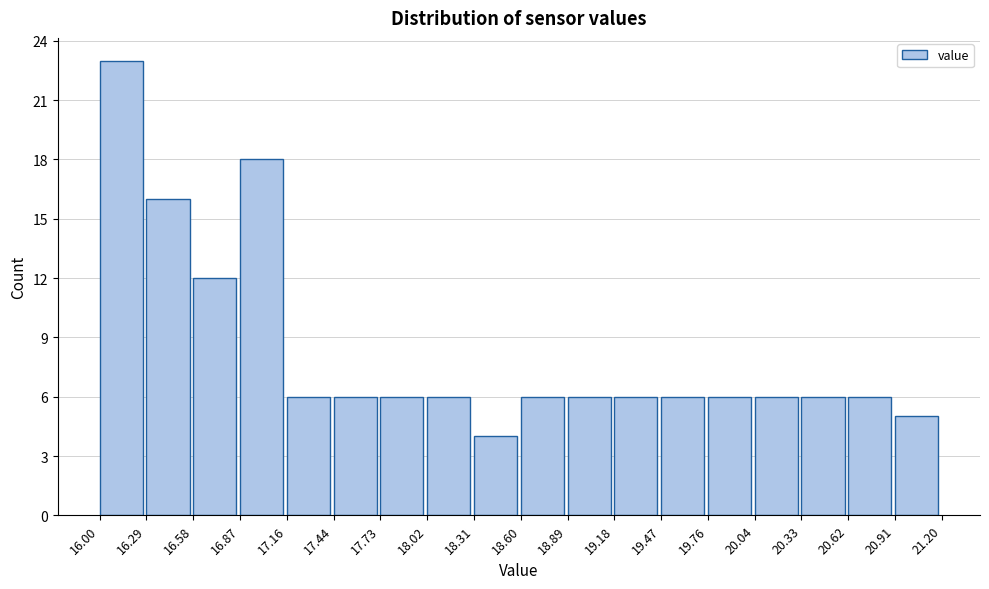

Reading left to right, transcribe this chart: for each bar, give the range it covers on the x-axis and its height. The values are not printed on the chart, so give them approximately, as read against the axis.

16.00 to 16.29: 23
16.29 to 16.58: 16
16.58 to 16.87: 12
16.87 to 17.16: 18
17.16 to 17.44: 6
17.44 to 17.73: 6
17.73 to 18.02: 6
18.02 to 18.31: 6
18.31 to 18.60: 4
18.60 to 18.89: 6
18.89 to 19.18: 6
19.18 to 19.47: 6
19.47 to 19.76: 6
19.76 to 20.04: 6
20.04 to 20.33: 6
20.33 to 20.62: 6
20.62 to 20.91: 6
20.91 to 21.20: 5